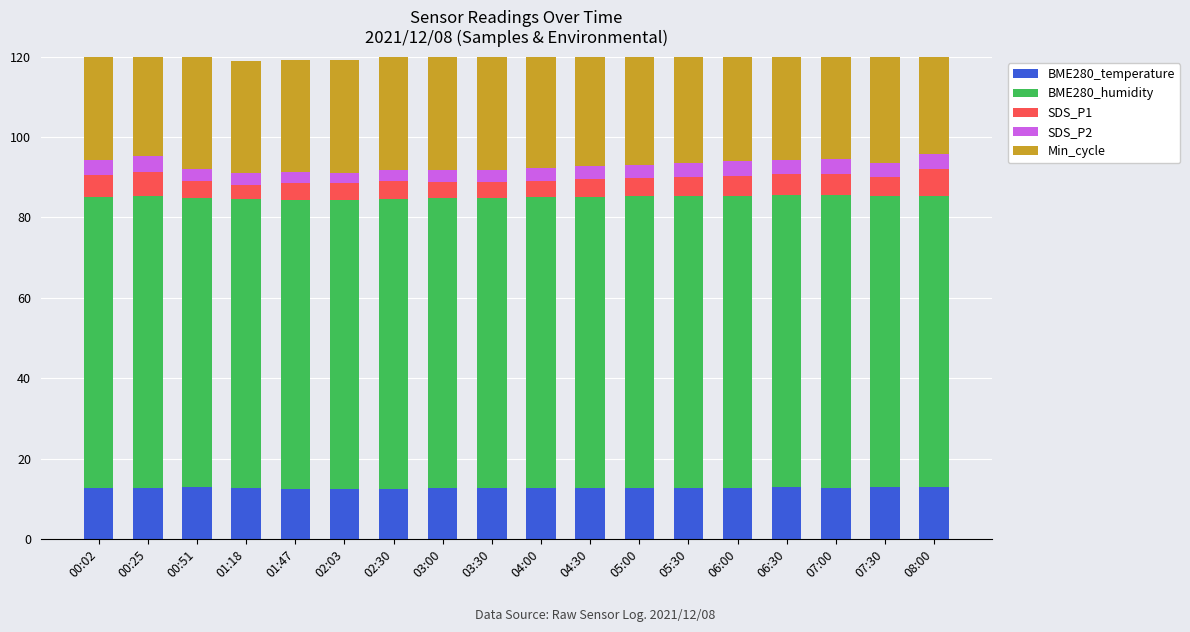

Which series has the widest spread of values?

SDS_P1